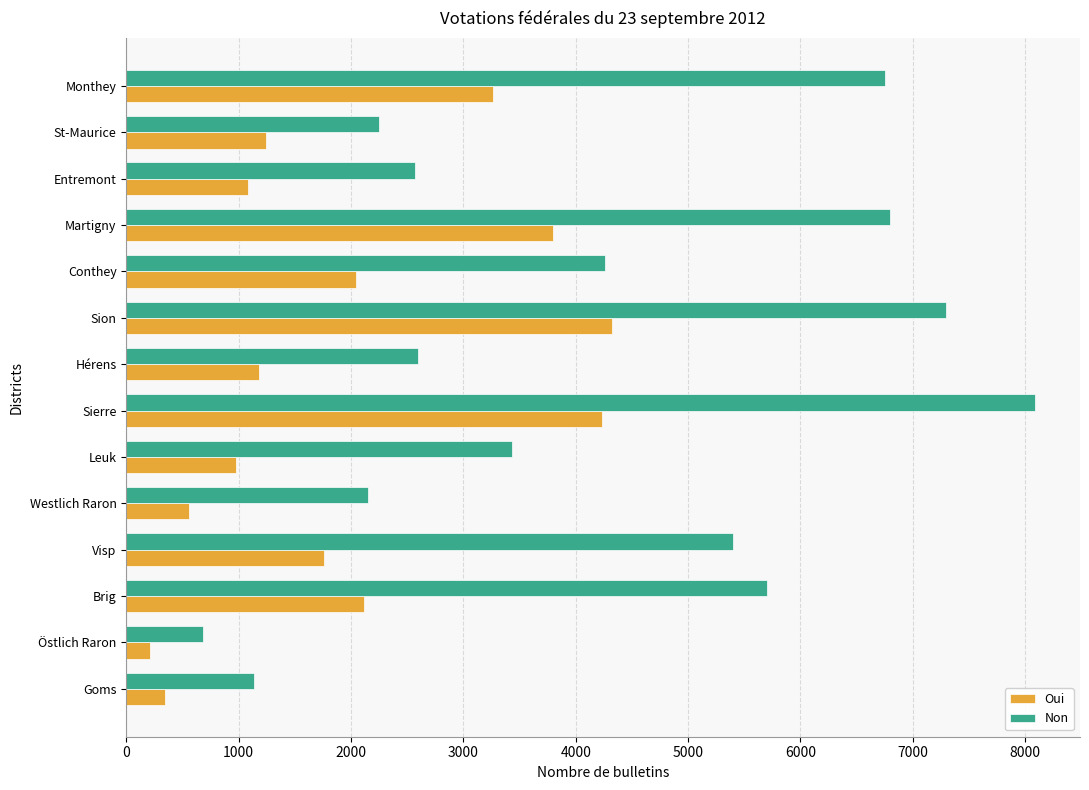

Which series has the largest range (max minus min)?

Non